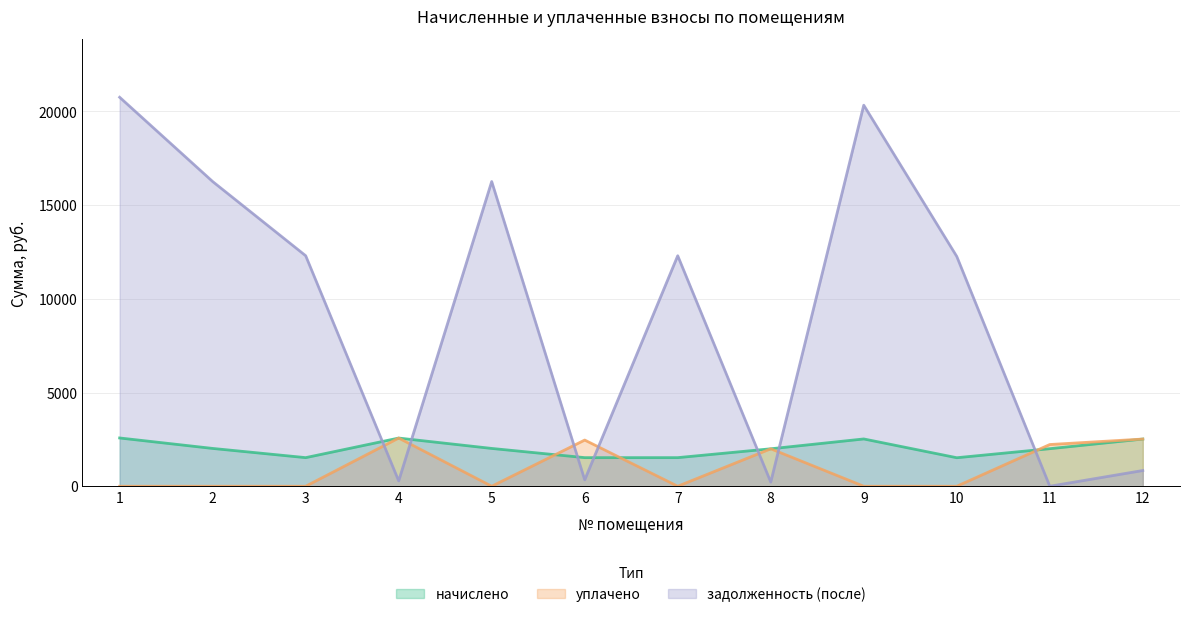

At which category does the chart reach its peak across all series?

1